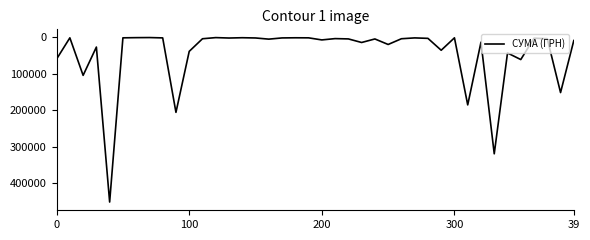

What is the maximum value shown in the chart?

452100.0